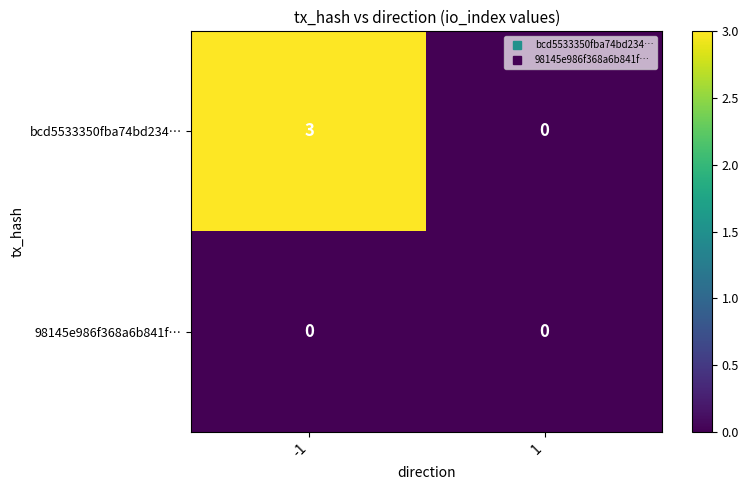

List the series in order of their overall mean, highest first.

bcd5533350fba74bd234…, 98145e986f368a6b841f…